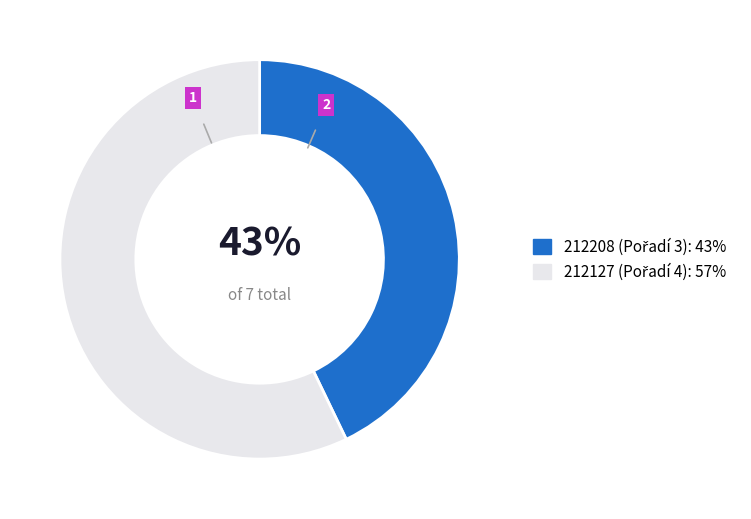

Which slice represents more than half of the pie?

212127